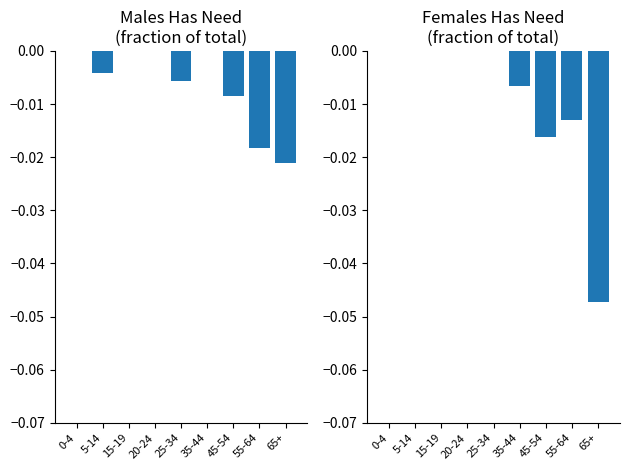

True or false: Females Has Need has a value of -0.0 at 45-54.

True